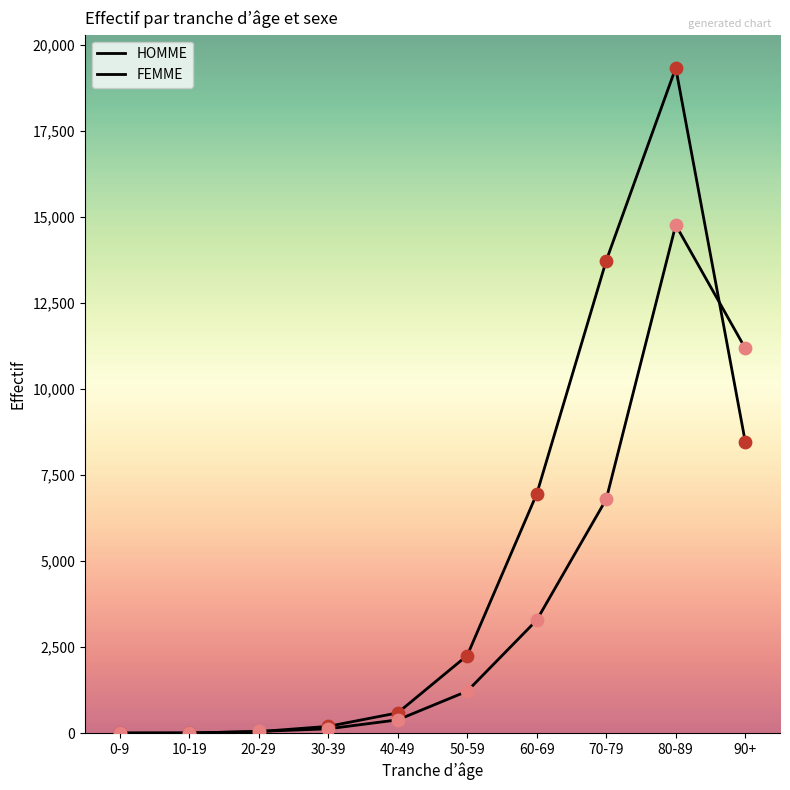

What is the total value across all series at 0-9?

10